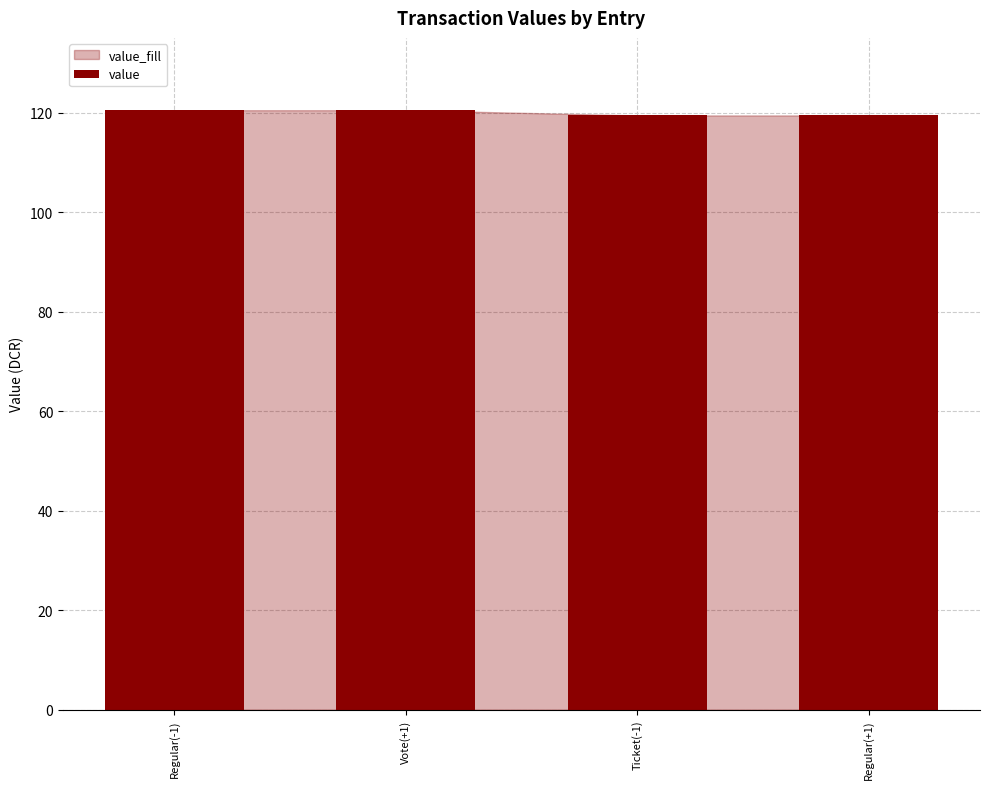

What is the smallest value displayed?

119.4